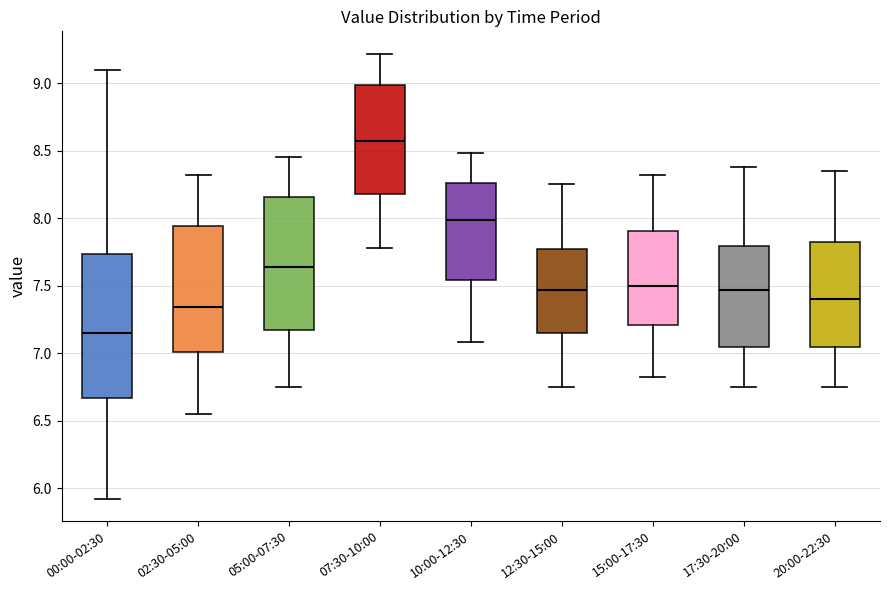

Reading left to right, read every box against the y-axis: the position of its median line, the range the box covers, and the ends of its whiskers. The values are not printed on the chart, so give them approximately, as read against the axis.

00:00-02:30: median 7.15, box 6.65 to 7.75, whiskers 5.90 to 9.10
02:30-05:00: median 7.35, box 7.00 to 7.95, whiskers 6.55 to 8.30
05:00-07:30: median 7.65, box 7.15 to 8.15, whiskers 6.75 to 8.45
07:30-10:00: median 8.55, box 8.20 to 9.00, whiskers 7.80 to 9.20
10:00-12:30: median 8.00, box 7.55 to 8.25, whiskers 7.10 to 8.50
12:30-15:00: median 7.45, box 7.15 to 7.75, whiskers 6.75 to 8.25
15:00-17:30: median 7.50, box 7.20 to 7.90, whiskers 6.80 to 8.30
17:30-20:00: median 7.45, box 7.05 to 7.80, whiskers 6.75 to 8.40
20:00-22:30: median 7.40, box 7.05 to 7.80, whiskers 6.75 to 8.35